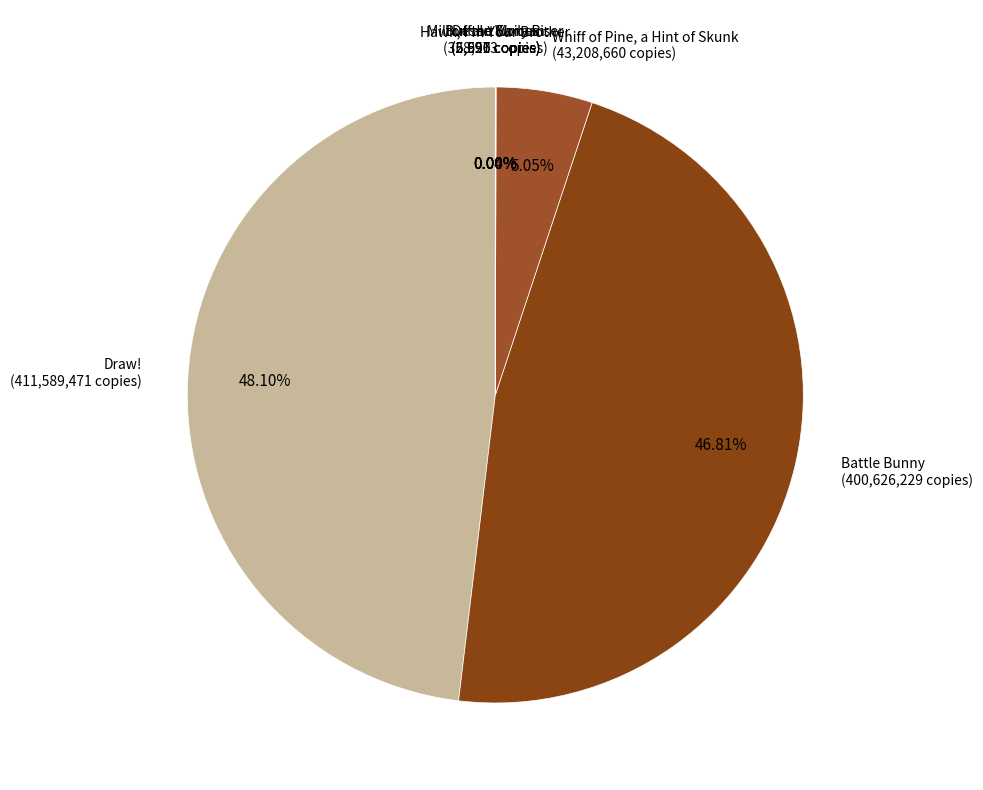

What percentage is the Whiff of Pine, a Hint of Skunk slice, to the nearest percent?

5%